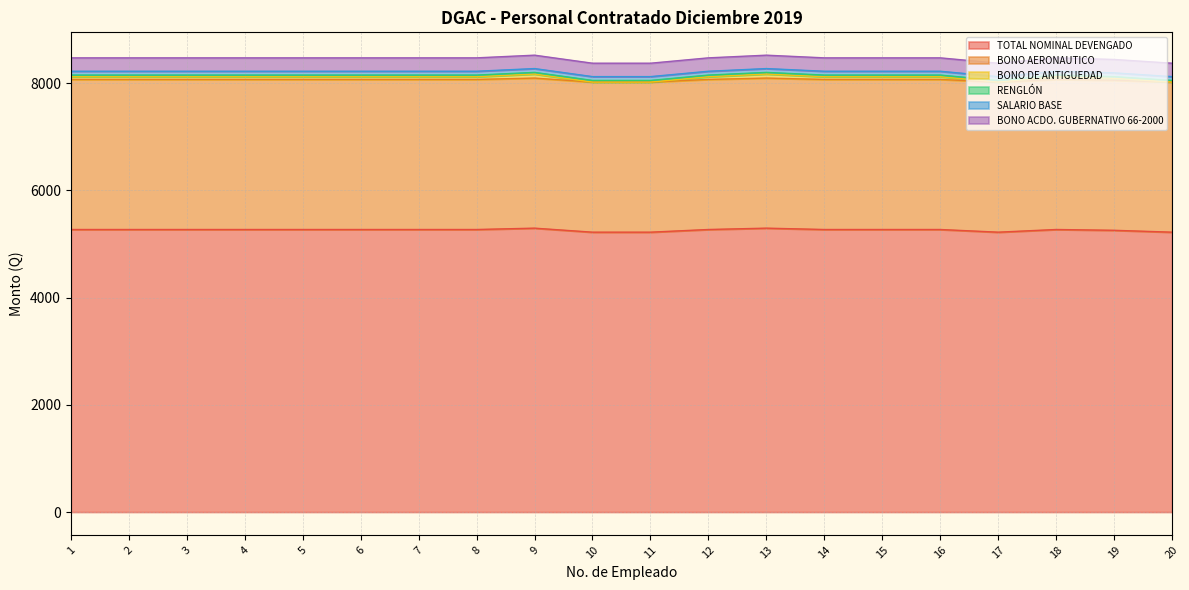

What is the sum of all BONO ACDO. GUBERNATIVO 66-2000 values?

5000.0